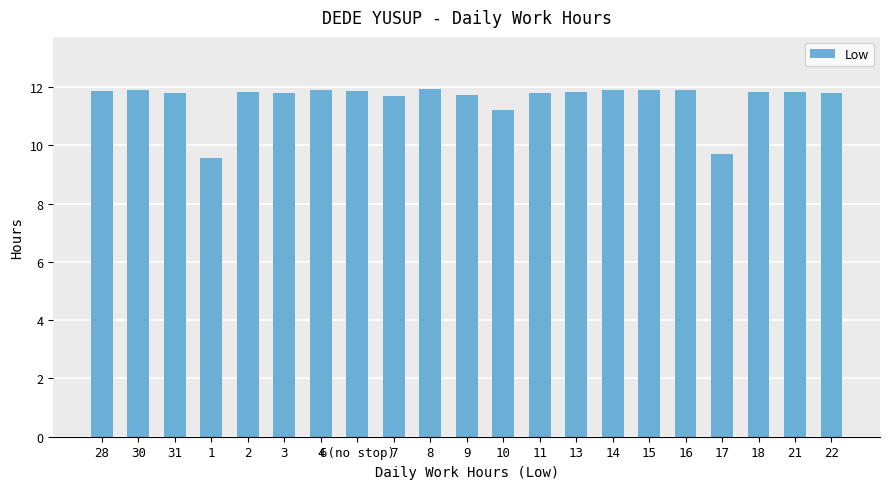

Does the chart contain stacked bars?

No